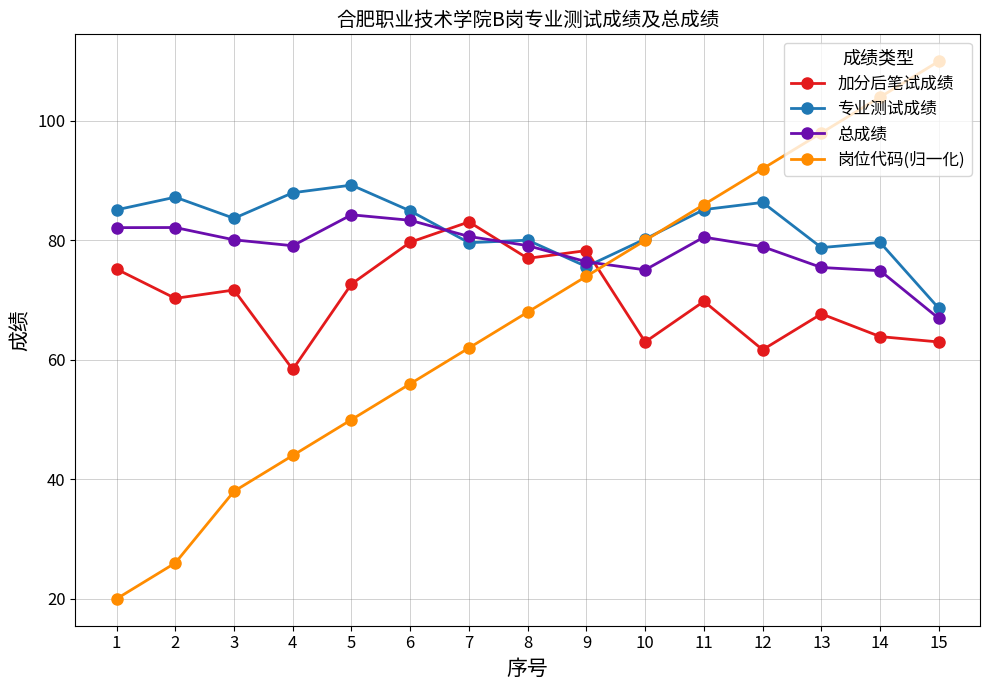

What is the value of the 专业测试成绩 point at the 8th from the left?

80.0